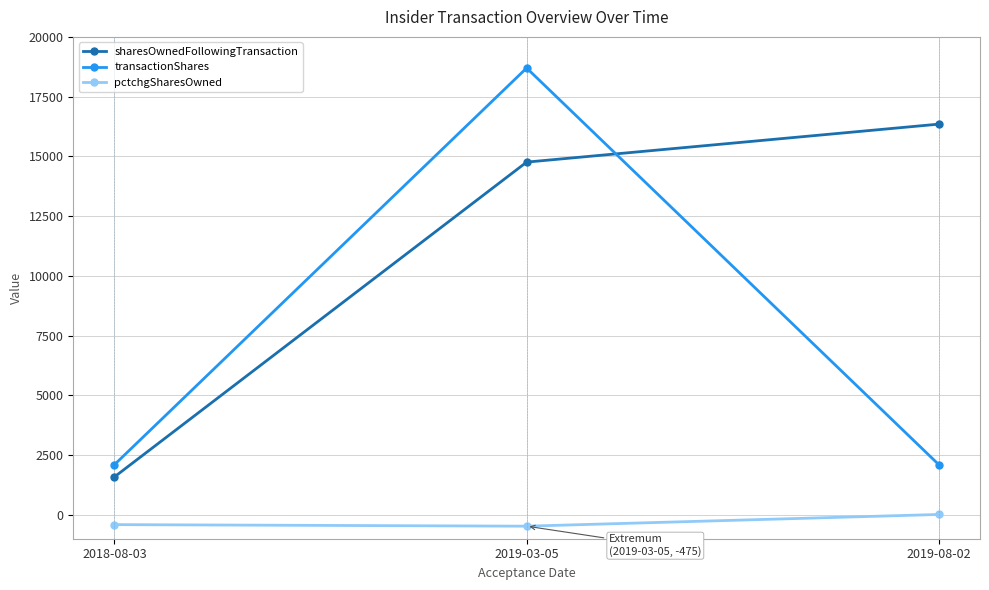

What is the lowest value of the pctchgSharesOwned series?

-475